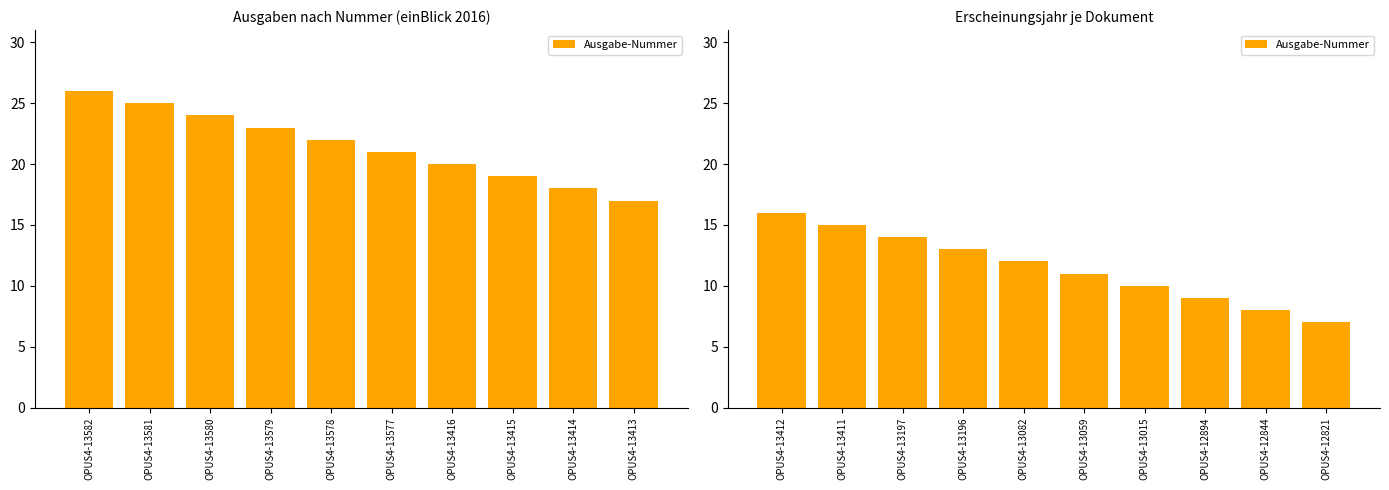

What is the value of the 10th bar from the left?

7